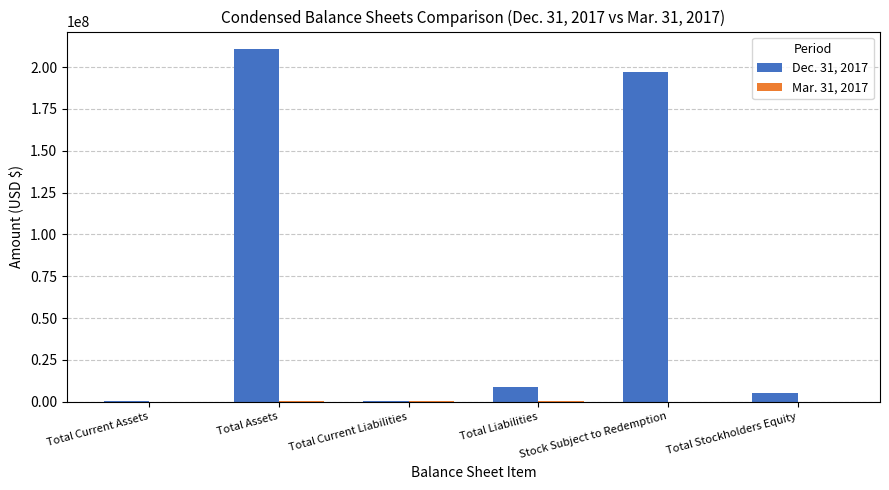

Which series has the largest range (max minus min)?

Dec. 31, 2017